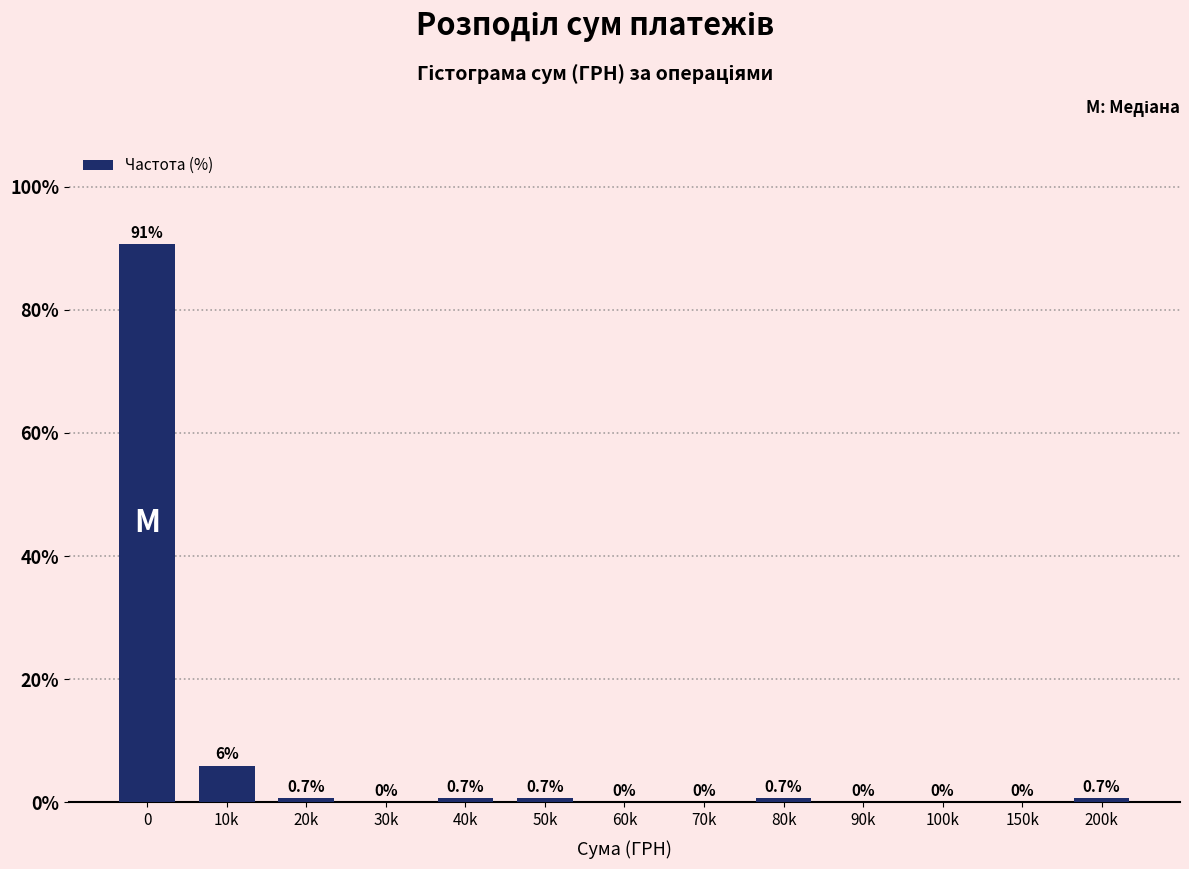

Reading left to right, what are all the values shown in this chart?

0=90.7	10k=6.0	20k=0.7	30k=0.0	40k=0.7	50k=0.7	60k=0.0	70k=0.0	80k=0.7	90k=0.0	100k=0.0	150k=0.0	200k=0.7